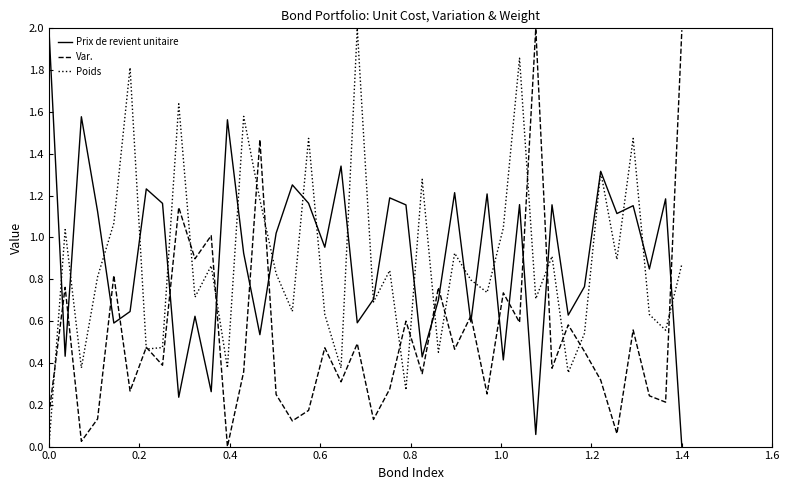

What is the highest value of the Prix de revient unitaire series?

2.0